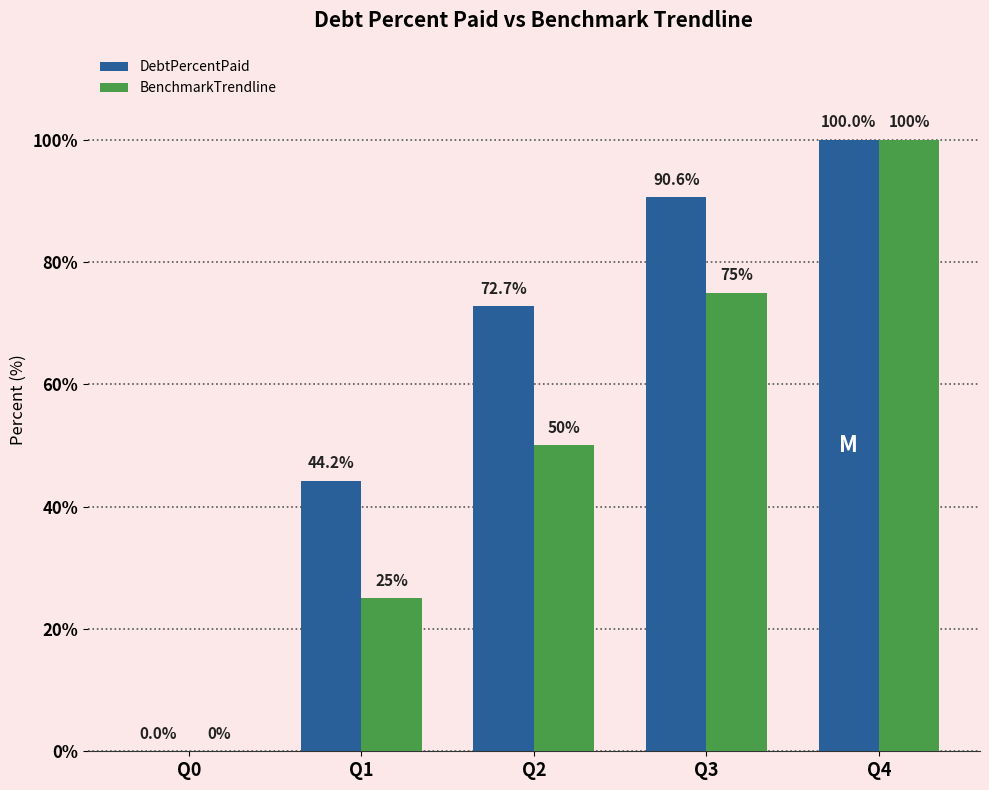

Is the value of BenchmarkTrendline at Q4 greater than the value of DebtPercentPaid at Q0?

Yes